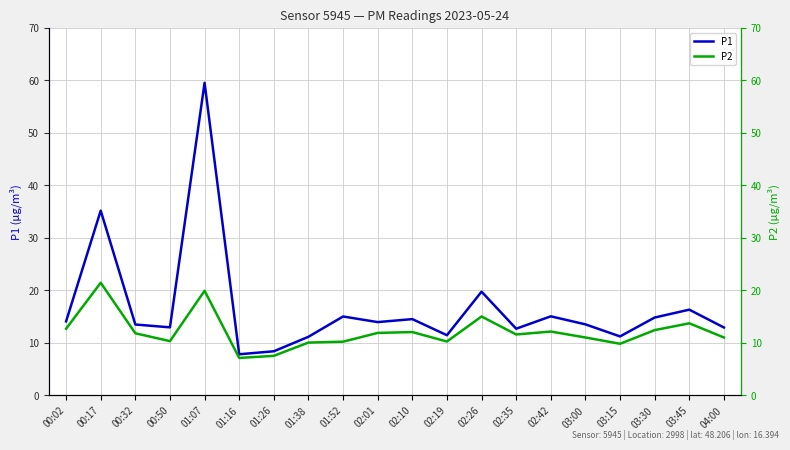

At which category does the chart reach its peak across all series?

01:07